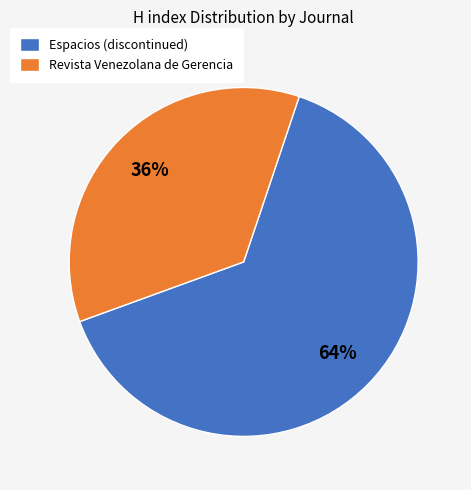

Rank the categories by value from highest to lowest.

Espacios (discontinued), Revista Venezolana de Gerencia